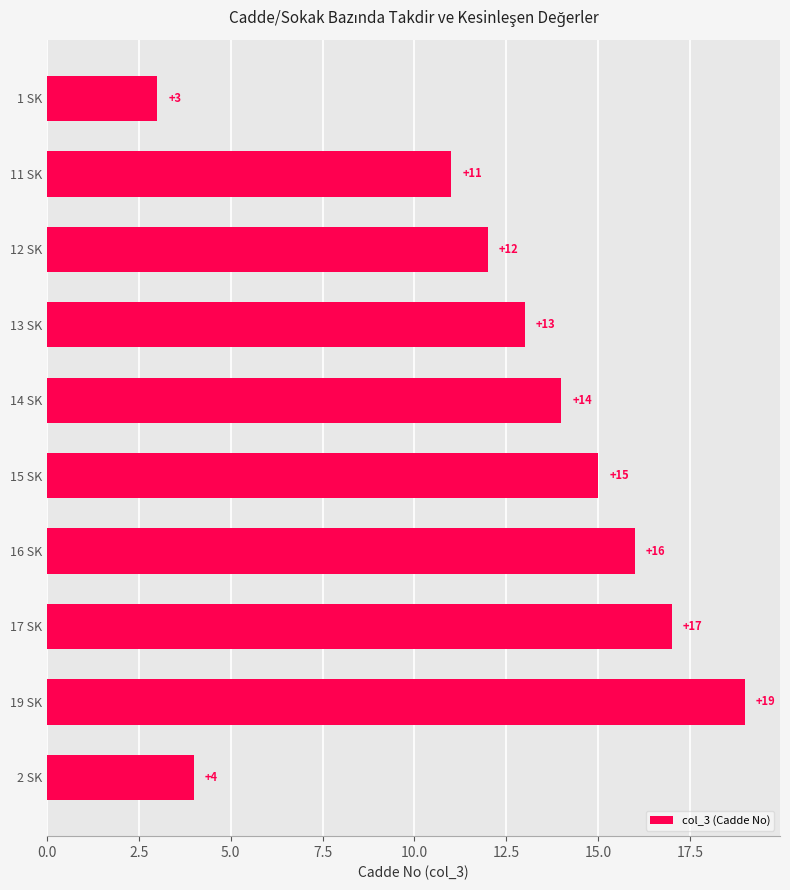

What is the change in value from 11 SK to 19 SK?

+8